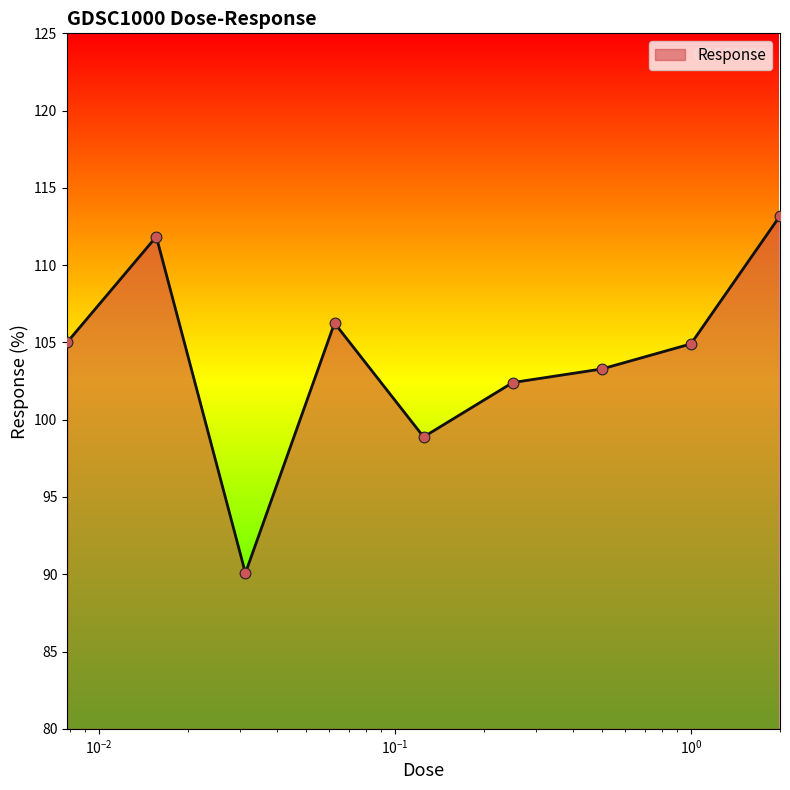

What is the difference between the maximum and minimum values?

23.1